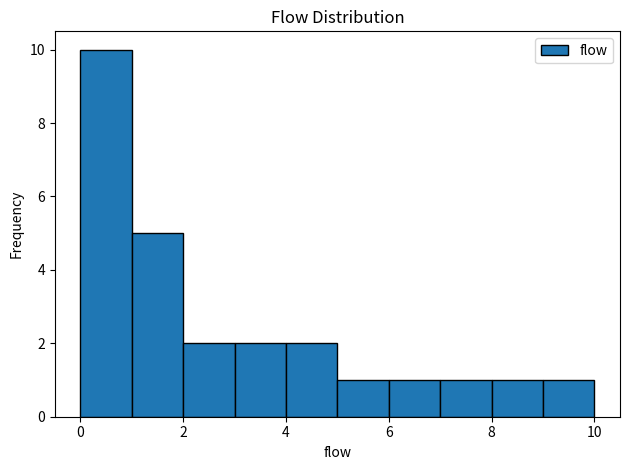

Which range on the x-axis has the tallest bar?

0 to 1